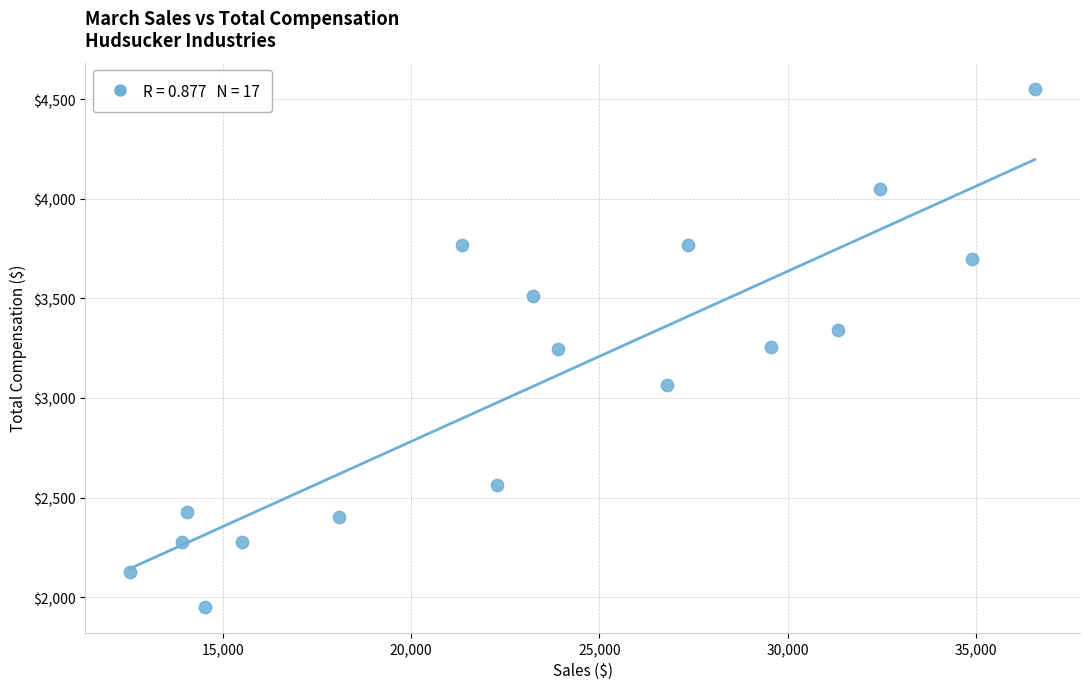

What is the range of X values (max minus min)?

24017.0